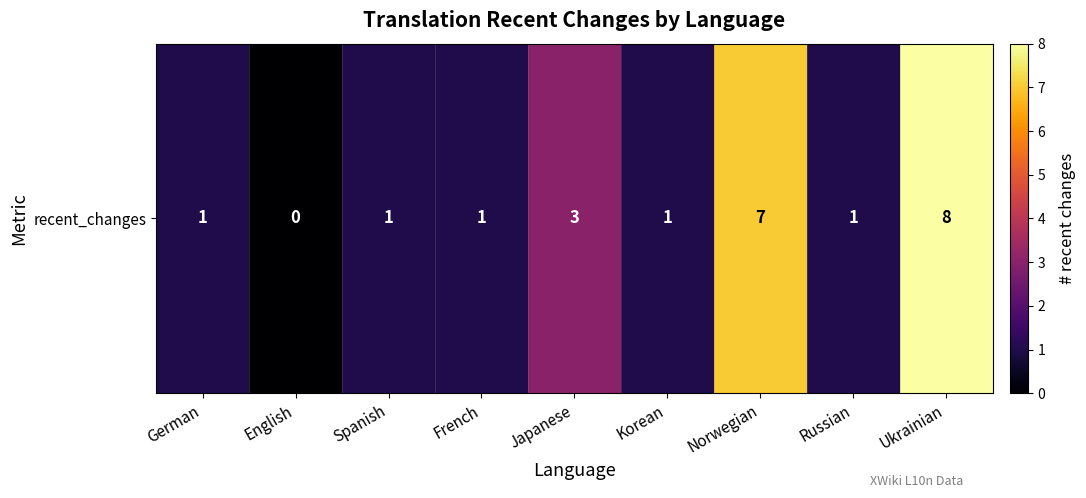

Reading left to right, extract all data points from this chart.

German=1	English=0	Spanish=1	French=1	Japanese=3	Korean=1	Norwegian=7	Russian=1	Ukrainian=8